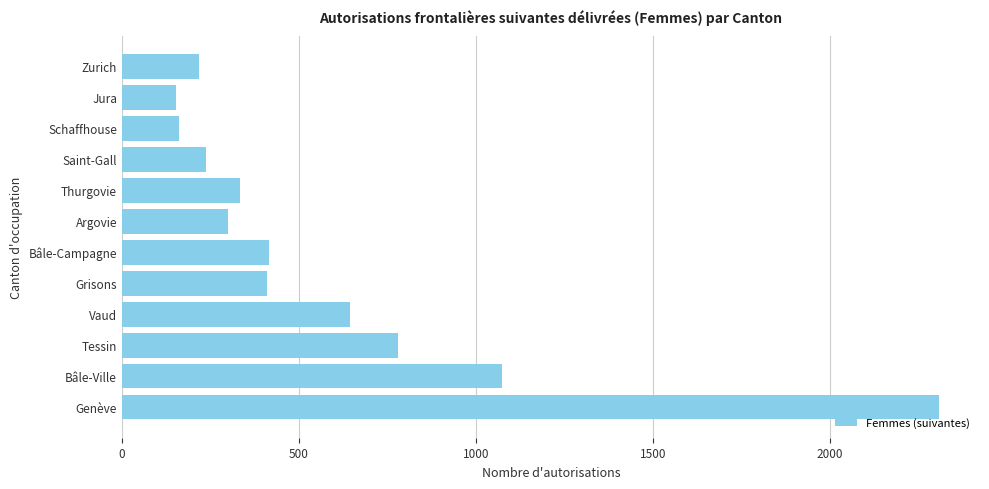

True or false: the data shows 301 at Argovie.

True